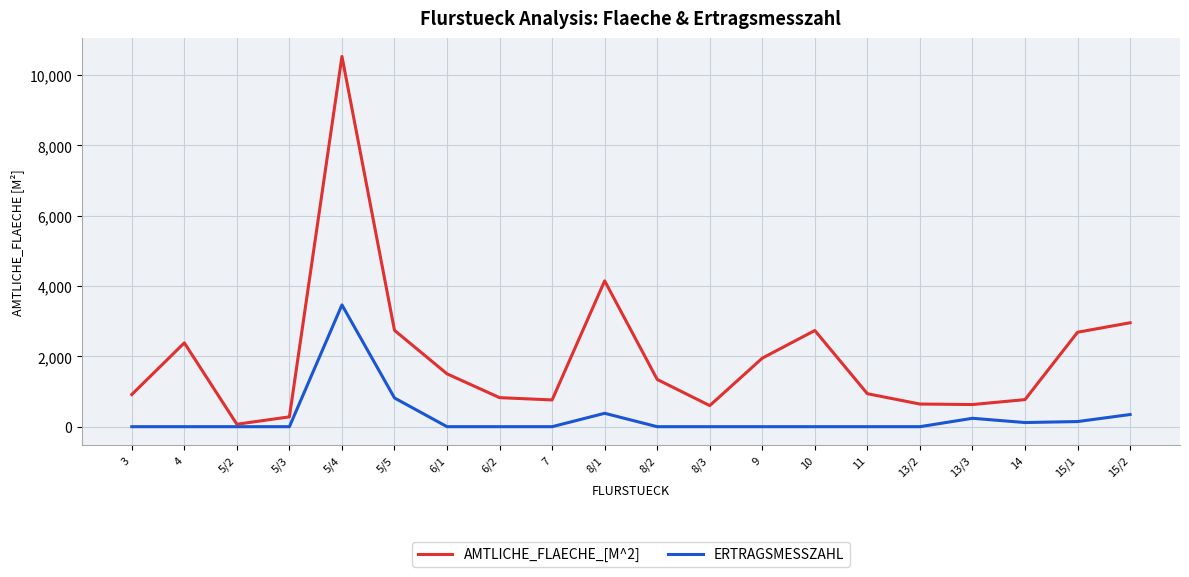

At which label is ERTRAGSMESSZAHL closest to 1732?

5/5